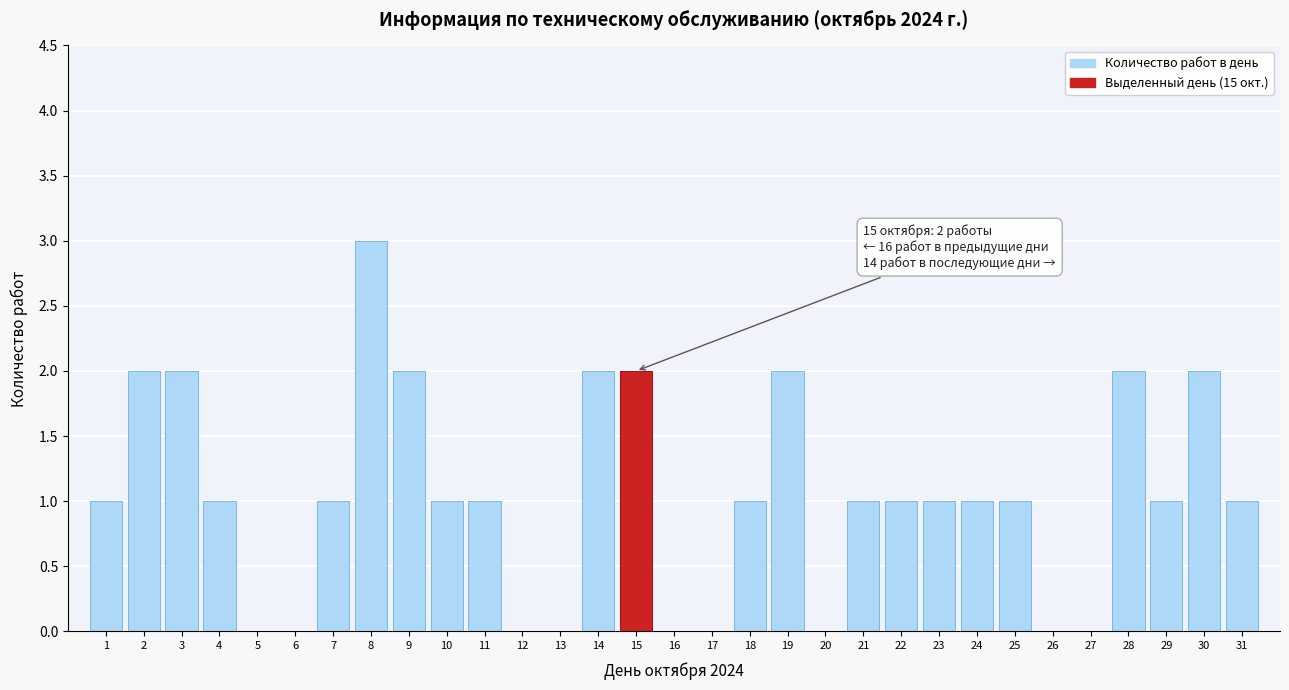

Which label corresponds to the largest value in the chart?

8